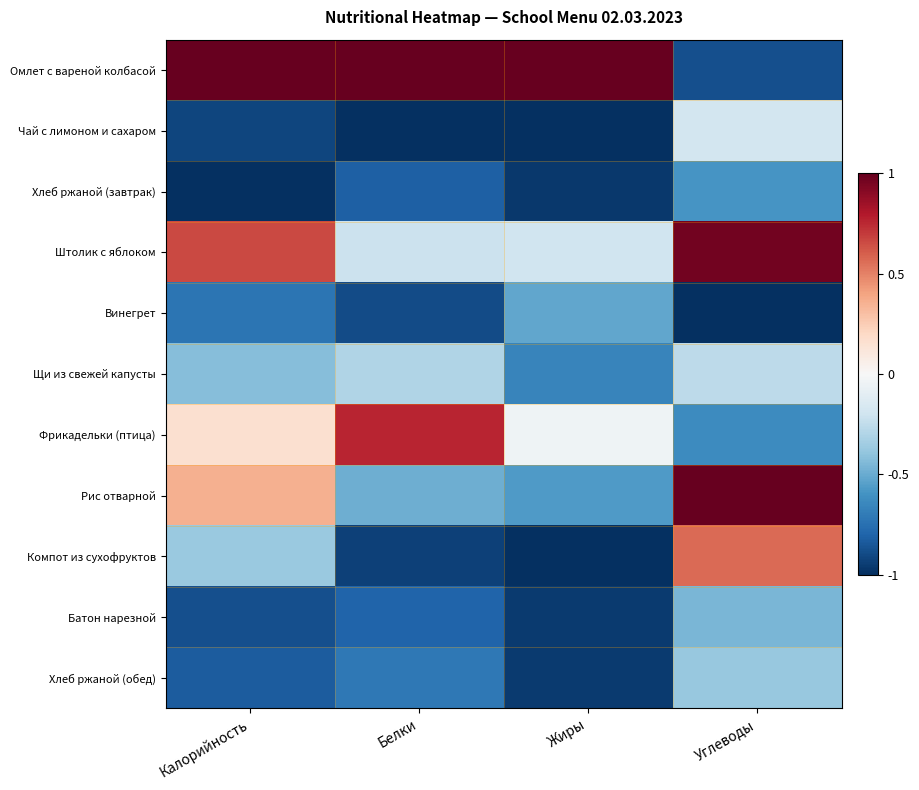

At which category does the chart reach its minimum across all series?

Белки